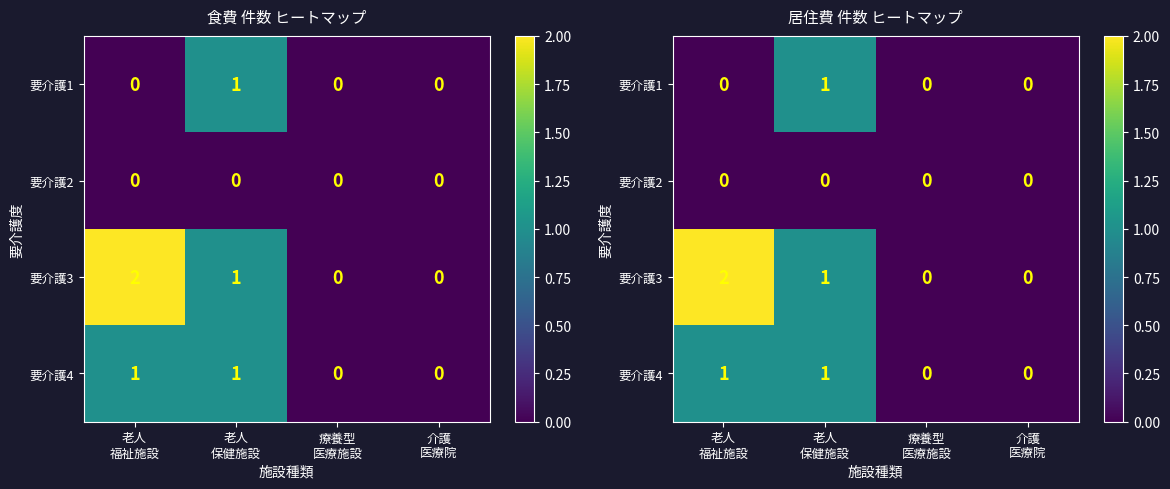

Which category has the highest value across all series?

老人
福祉施設